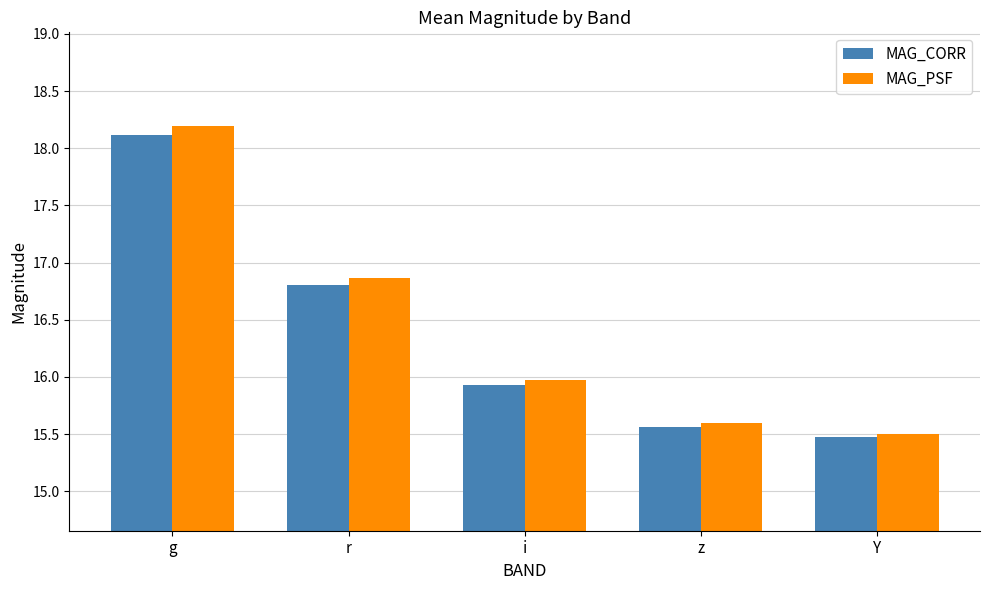

How many series are shown in this chart?

2